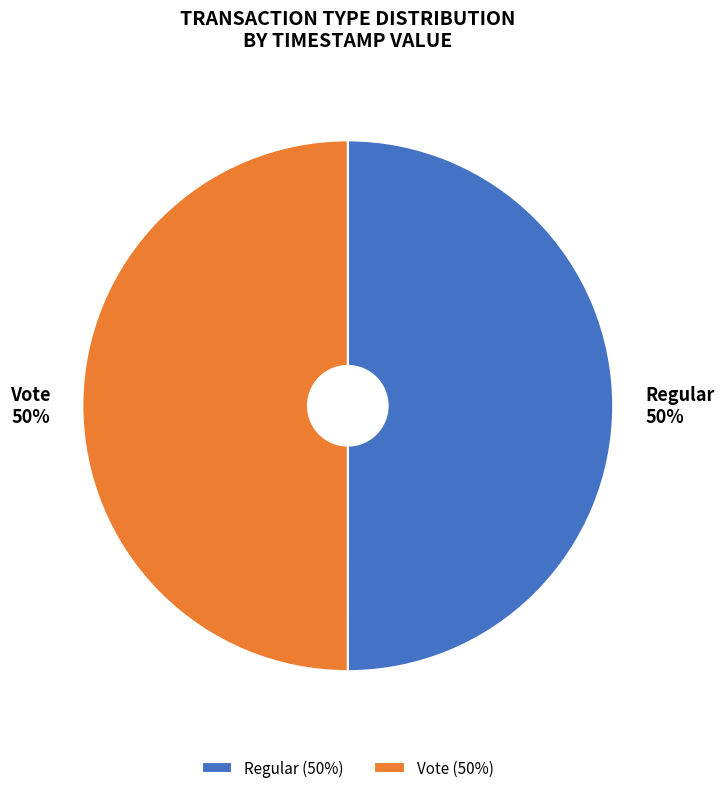

To the nearest percent, what is the average slice percentage?

50%